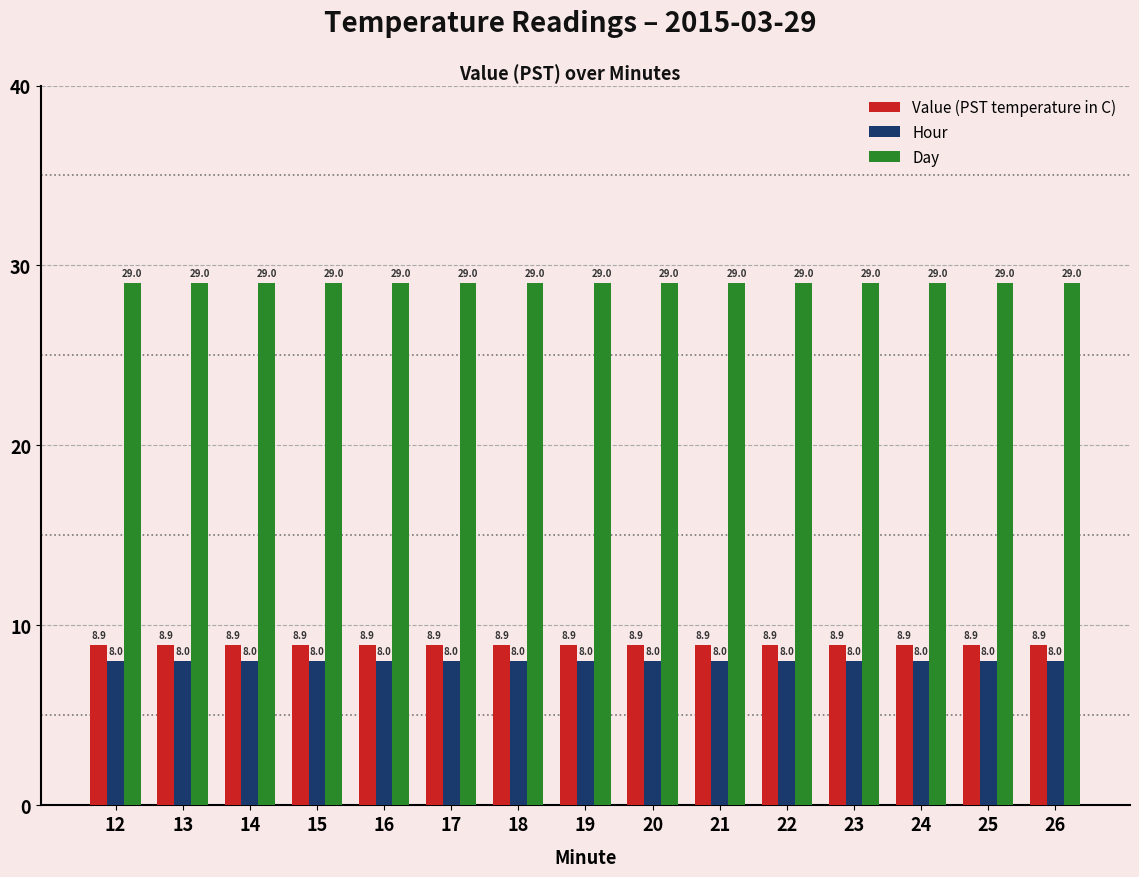

List the series in order of their peak value, highest first.

Day, Value (PST temperature in C), Hour